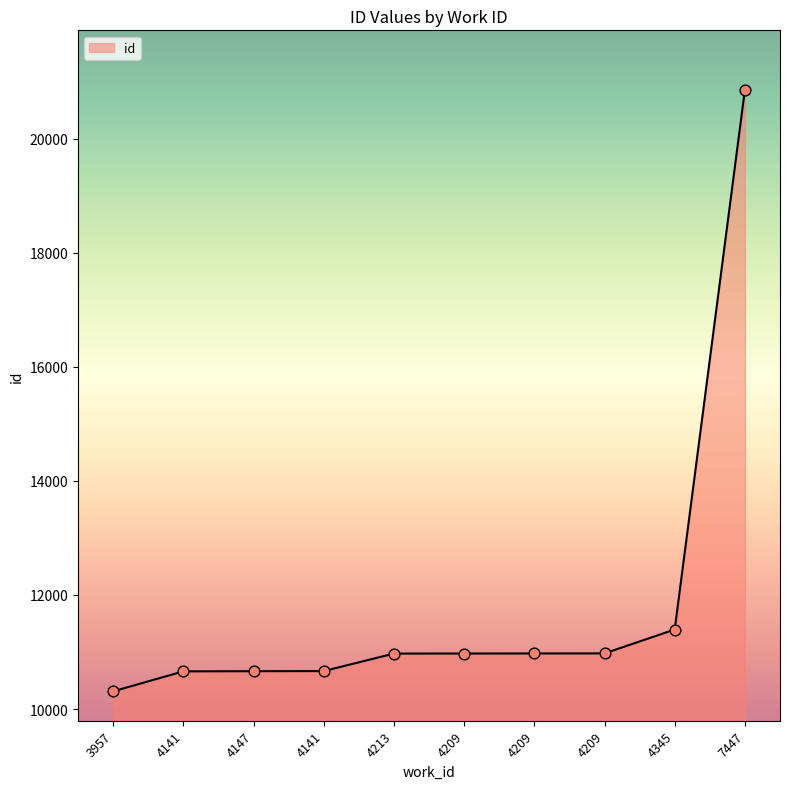

What is the change in value from 3957 to 4209?

+665